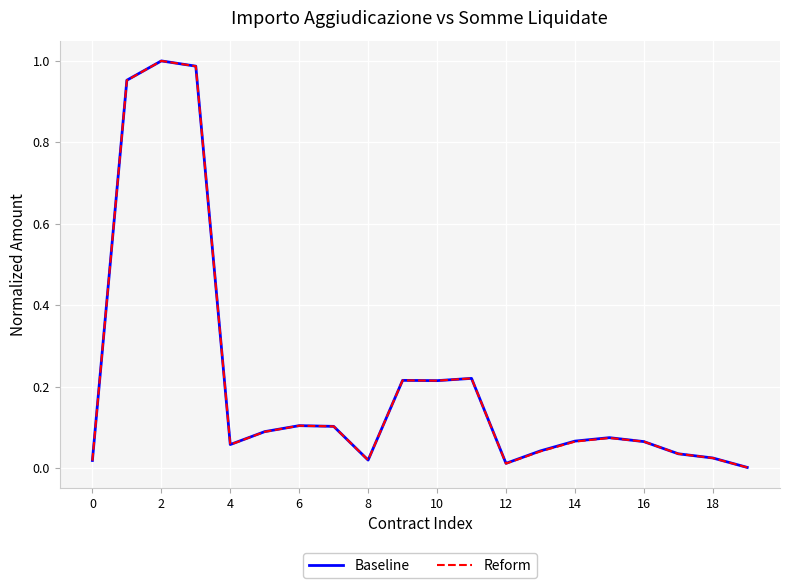

Which series has the largest range (max minus min)?

Reform